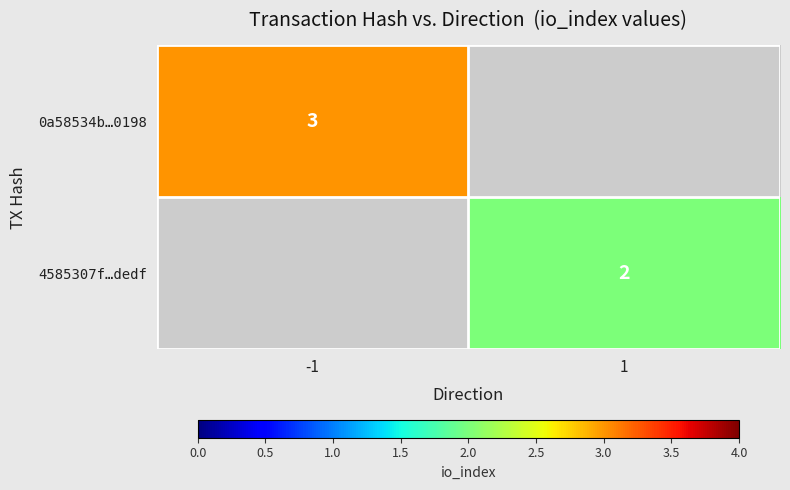

How many categories are shown in the chart?

2